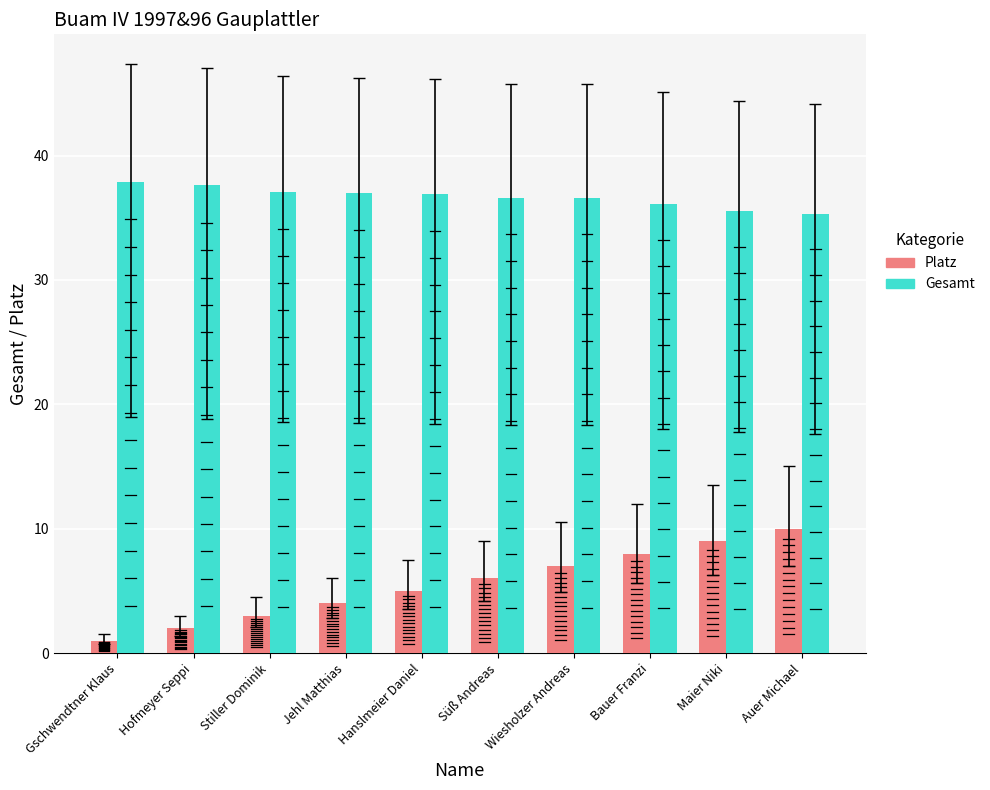

At which label does Platz reach its peak?

Auer Michael